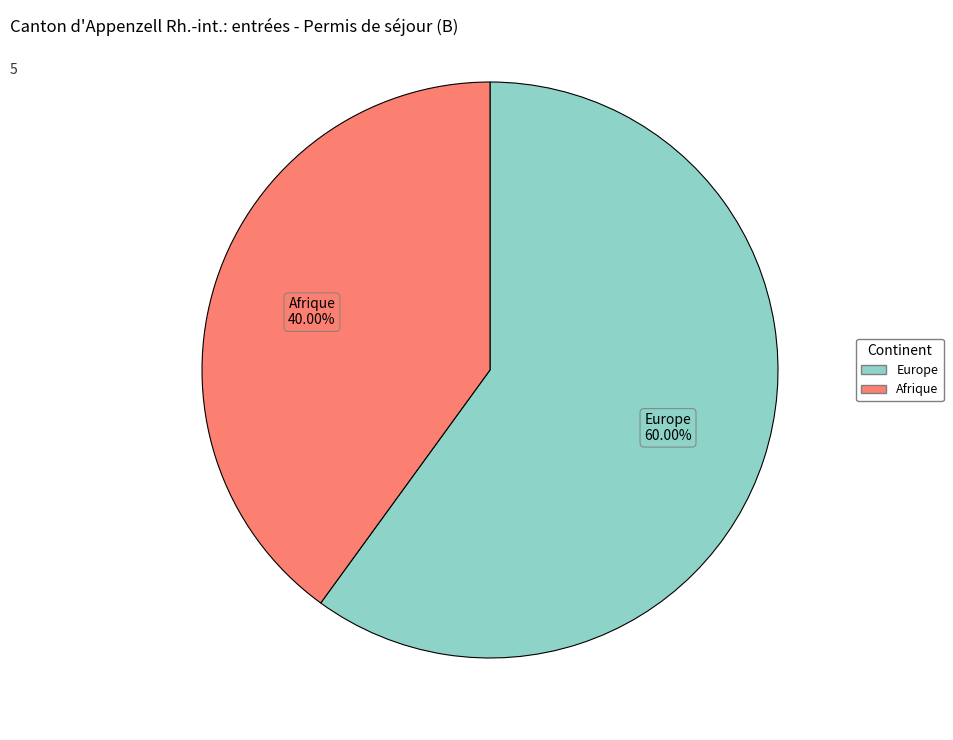

Does any single category account for the majority?

Yes